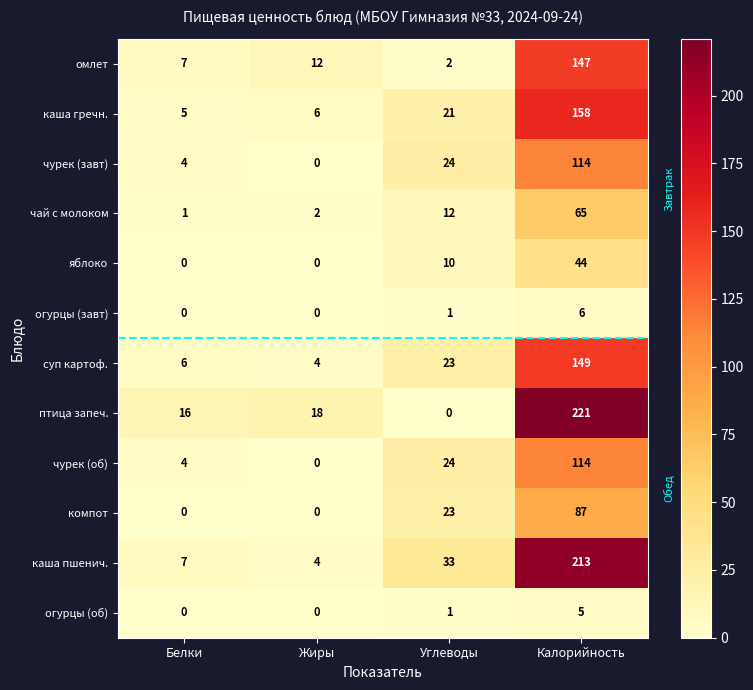

What is the sum of all птица запеч. values?

255